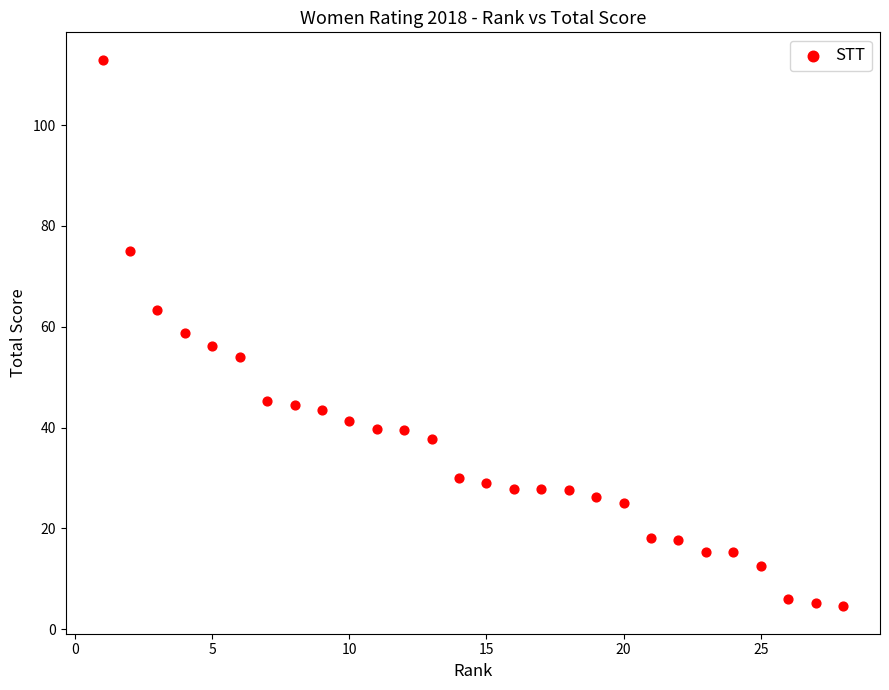

What is the range of X values (max minus min)?

27.0